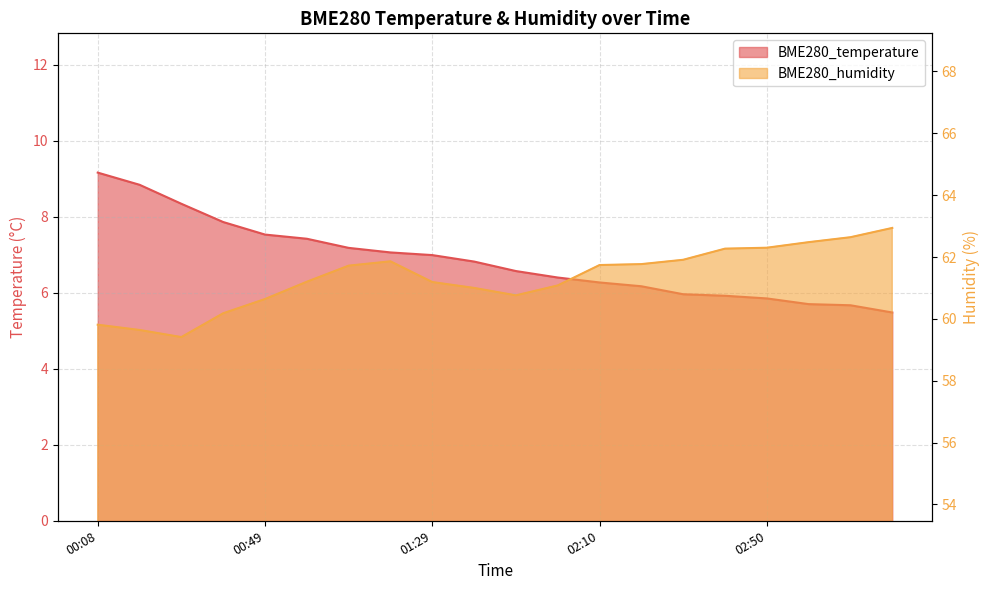

Which series has the largest range (max minus min)?

BME280_temperature